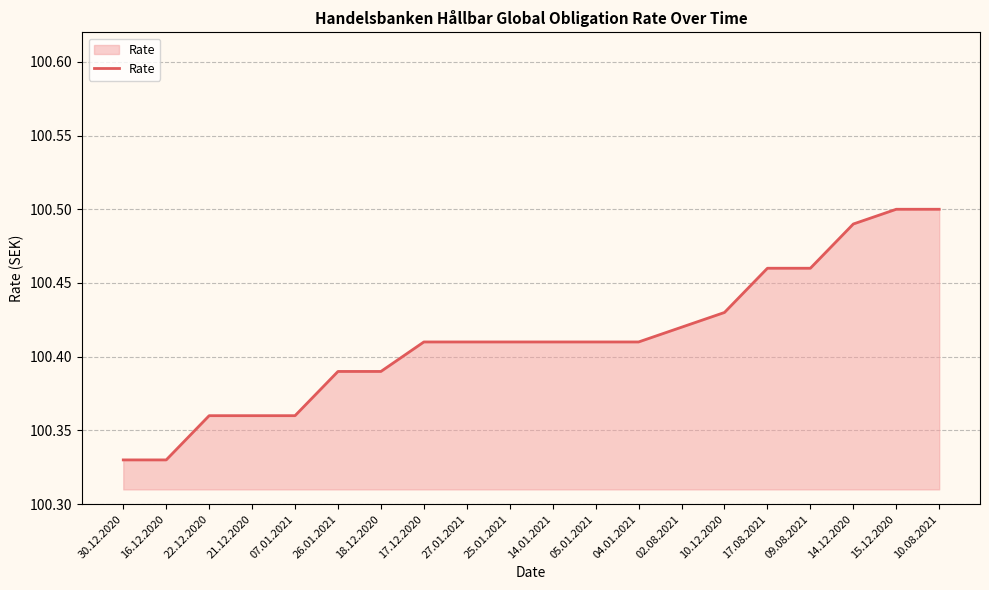

The value at 14.01.2021 is 58.9. True or false?

False